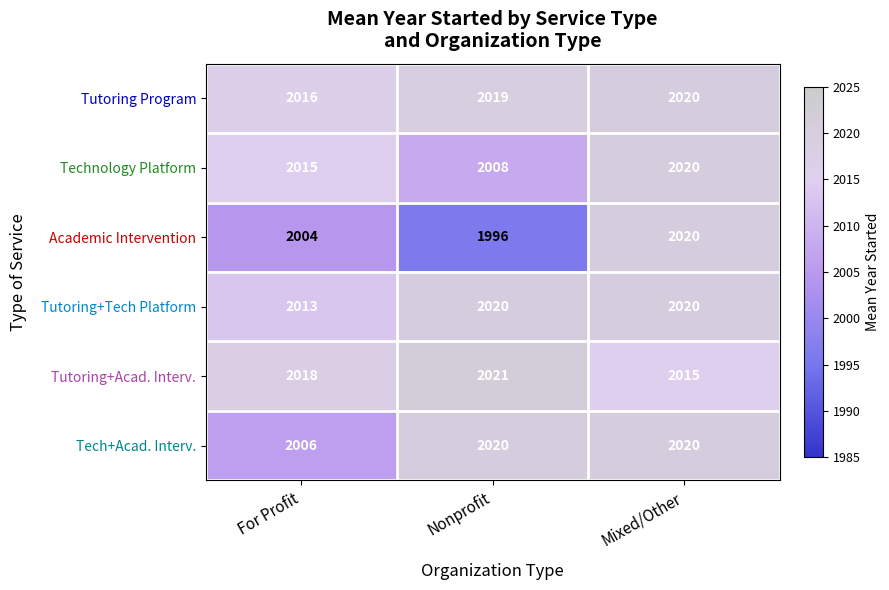

Rank the series at For Profit from lowest to highest value.

Academic Intervention, Tech+Acad. Interv., Tutoring+Tech Platform, Technology Platform, Tutoring Program, Tutoring+Acad. Interv.